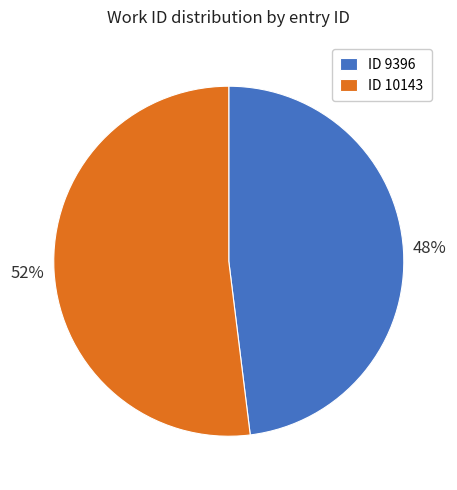

What is the largest slice in the pie chart?

ID 10143